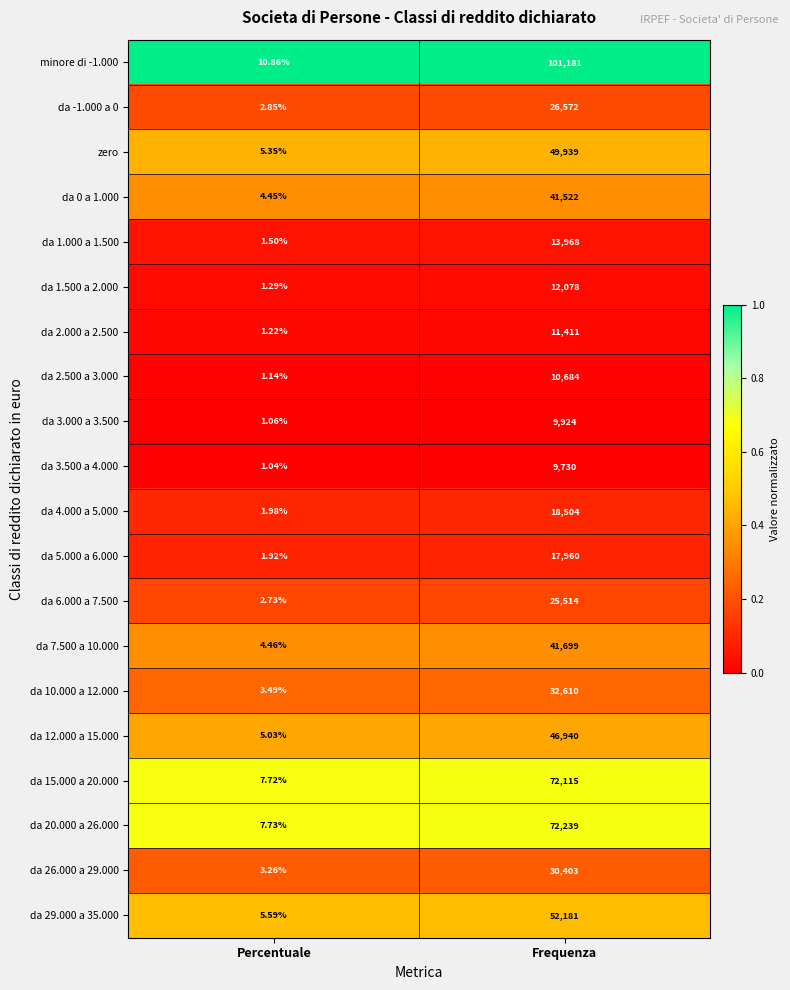

Which series changed the most between Percentuale and Frequenza?

minore di -1.000